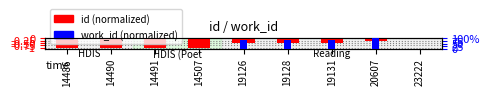

Count the number of categories in the chart.

9